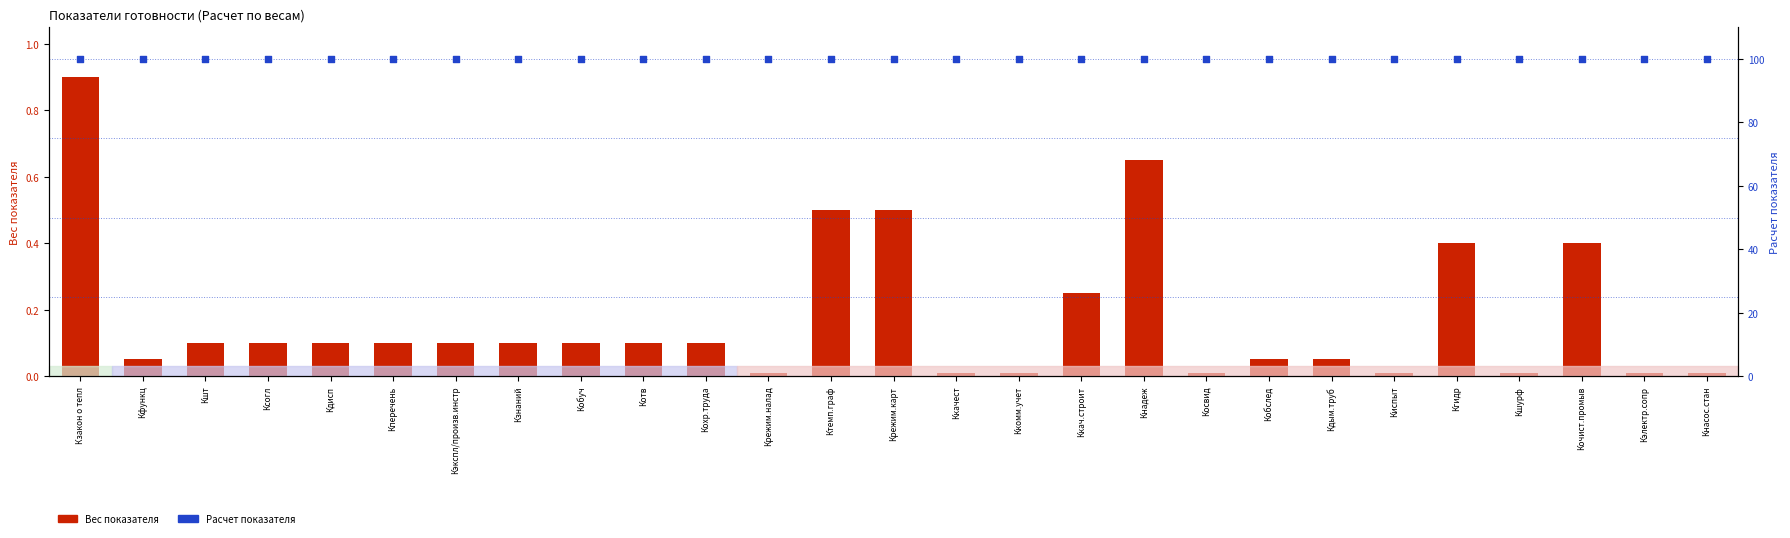

Which series reaches the minimum Y coordinate?

Вес показателя